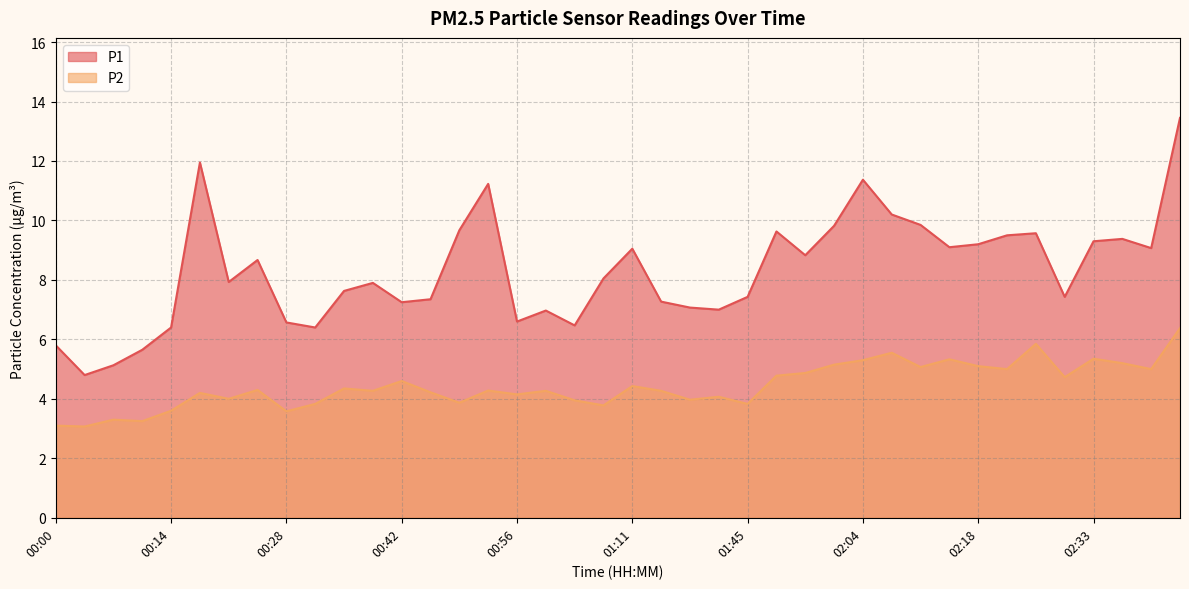

How many lines are shown in the chart?

2